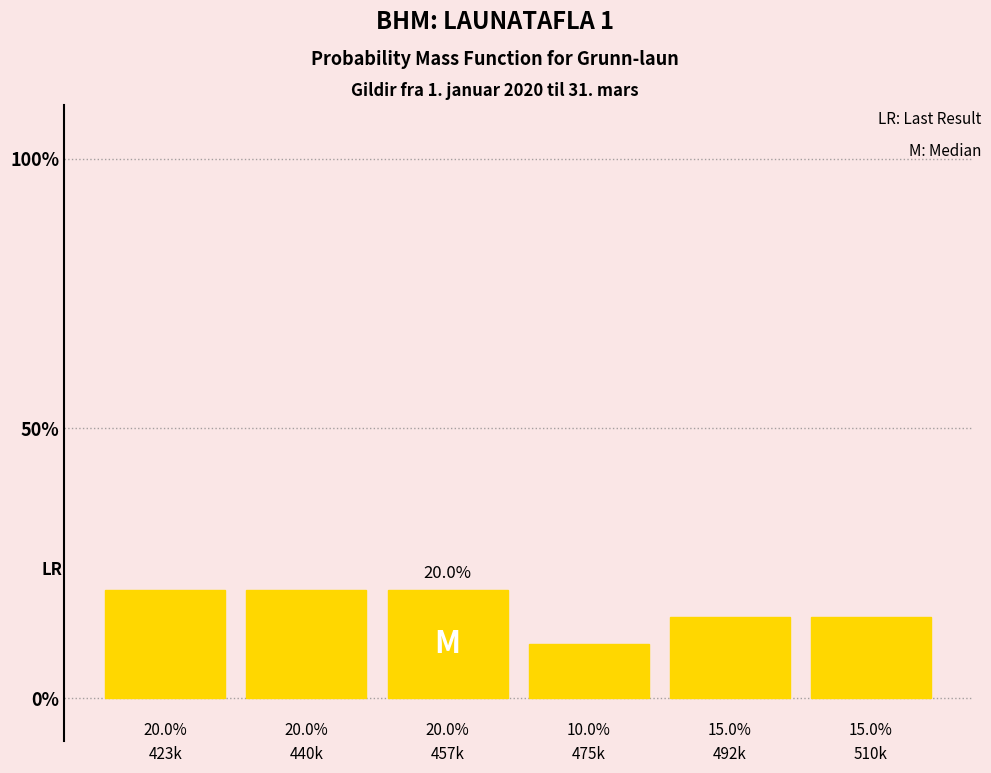

Reading right to left, what are all the values shown in this chart?

15	15	10	20	20	20